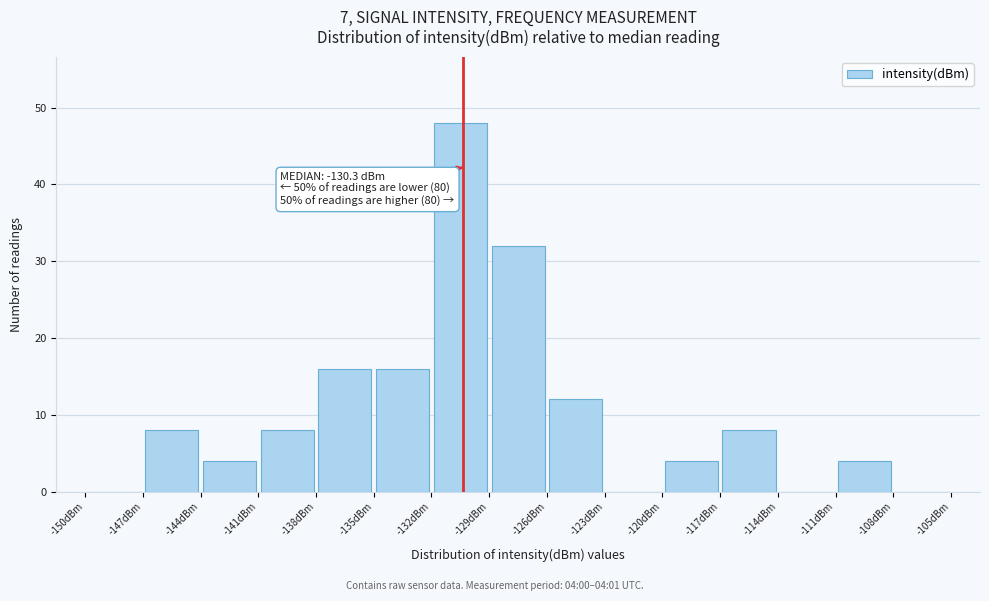

Which range on the x-axis has the tallest bar?

-132 to -129